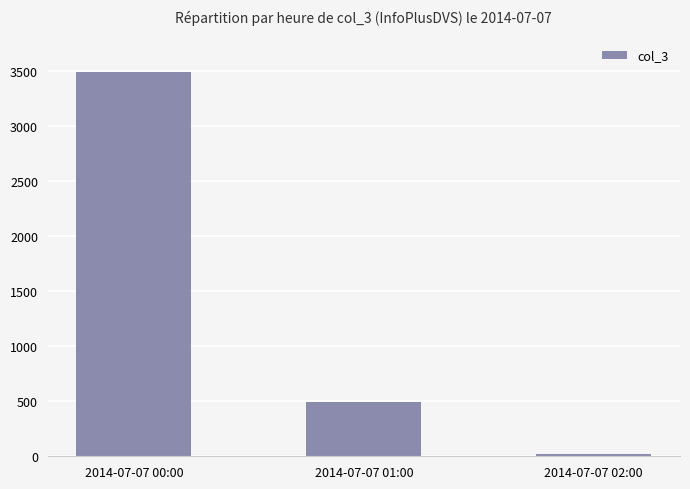

Between 2014-07-07 02:00 and 2014-07-07 01:00, which is larger?

2014-07-07 01:00